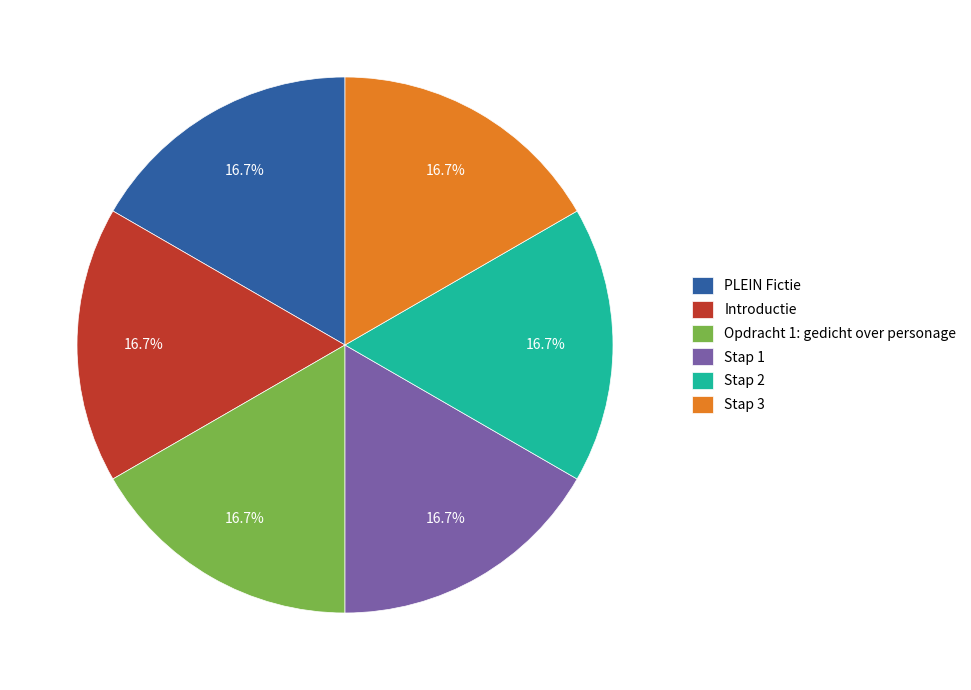

To the nearest percent, what percentage of the pie is Introductie?

17%